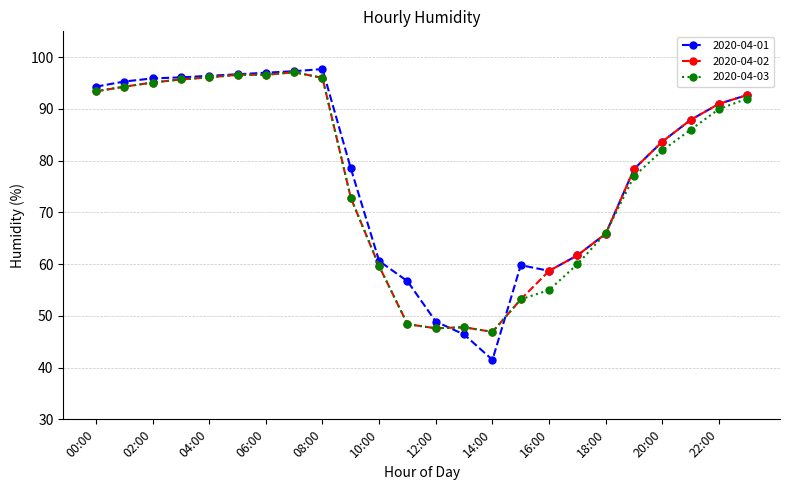

What is the value of the 2020-04-03 point at the 19th from the left?

66.0